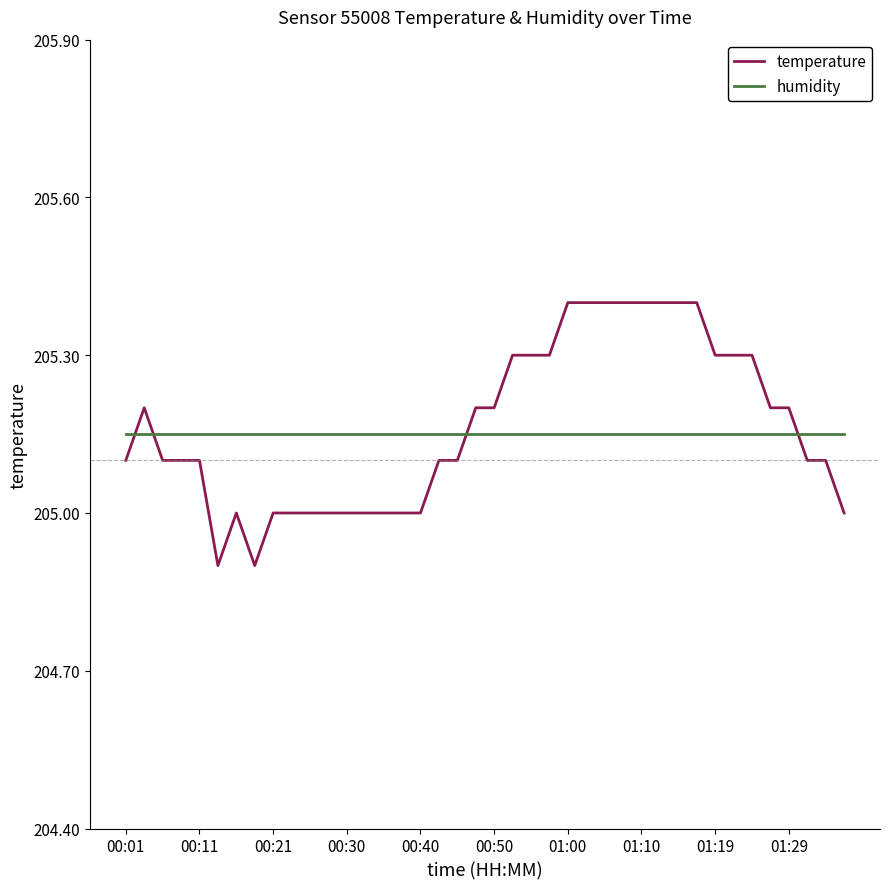

What is the minimum value shown in the chart?

204.9